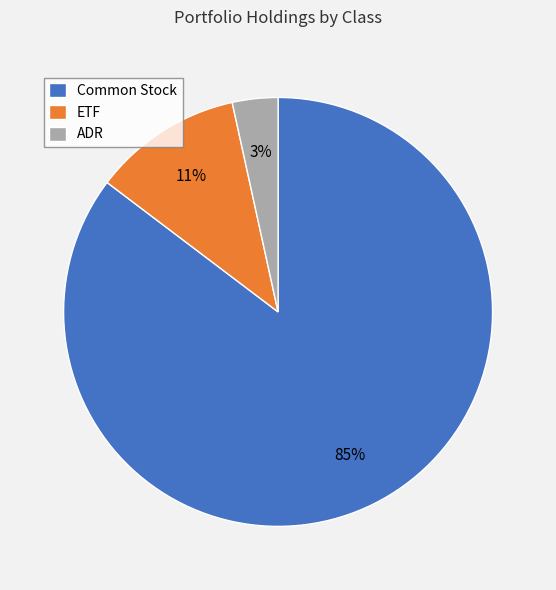

To the nearest percent, what percentage of the pie is ETF?

11%